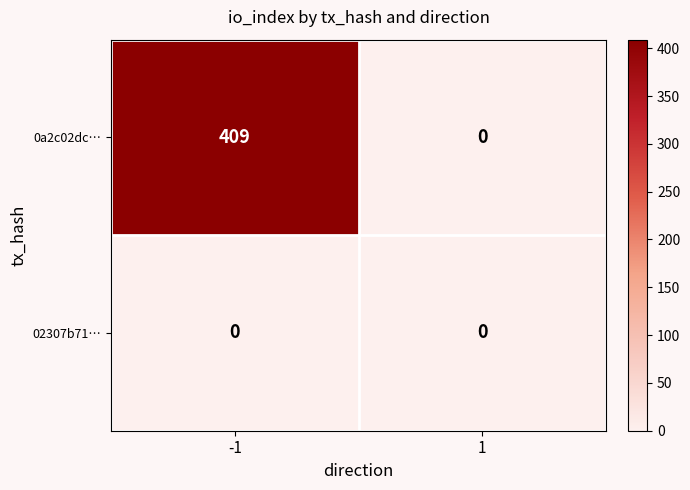

Which series has the largest range (max minus min)?

0a2c02dc…